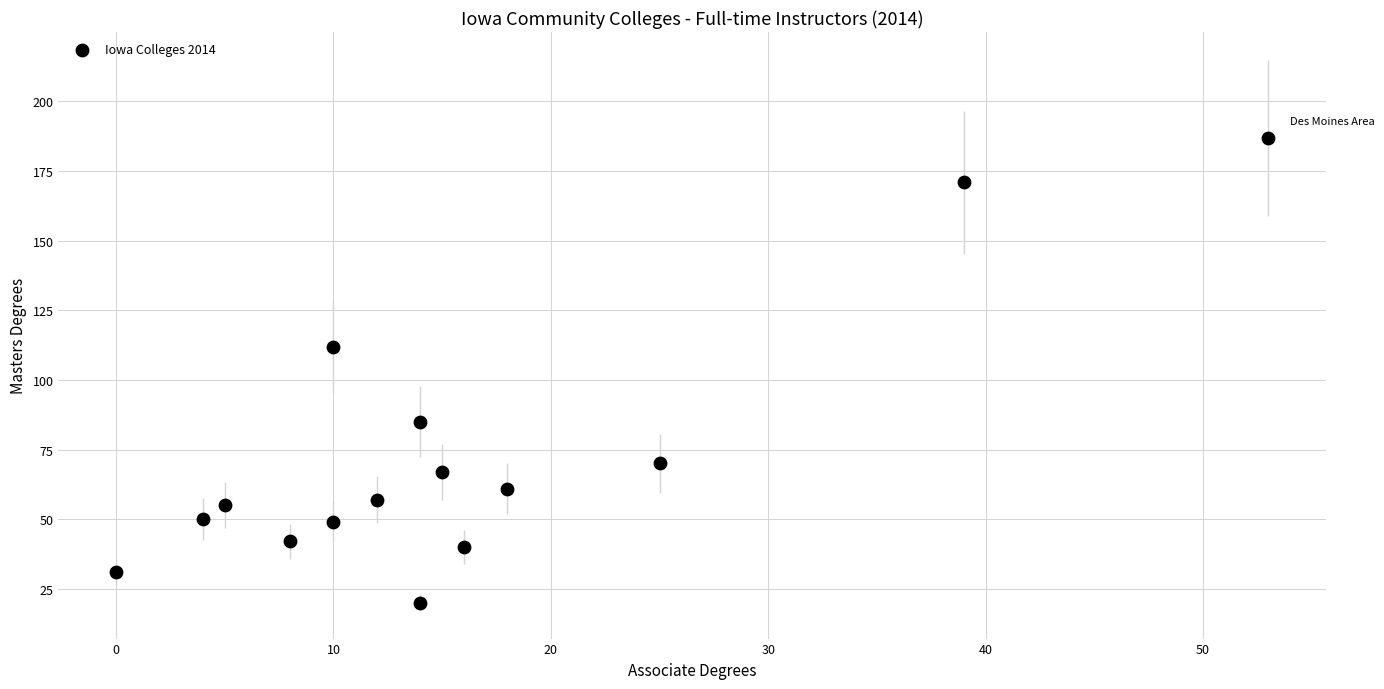

What Y value in the scatter plot is closest to 103?

112